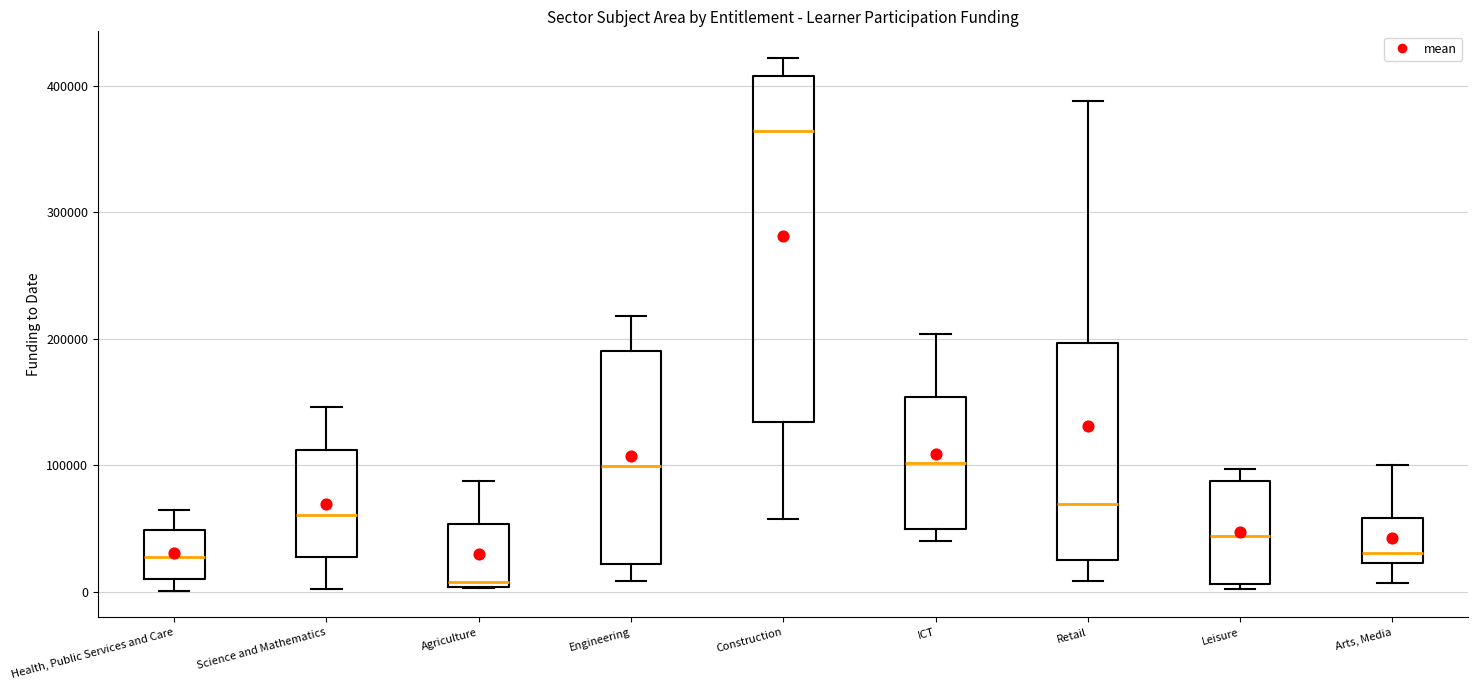

Which box's median line is the lowest?

Agriculture